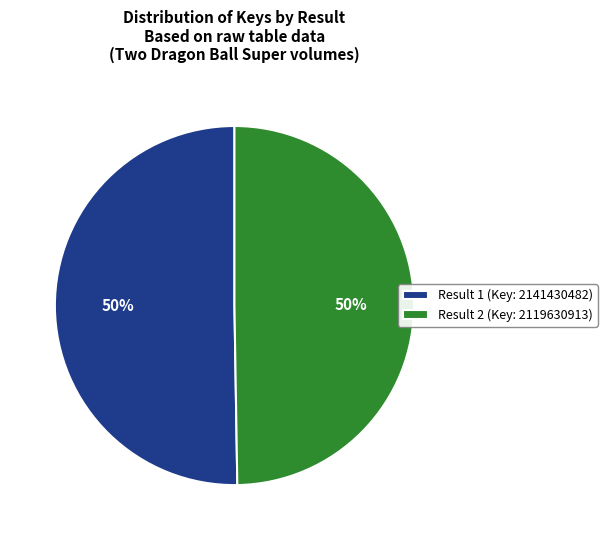

What percentage is the Result 1 (Key: 2141430482) slice, to the nearest percent?

50%